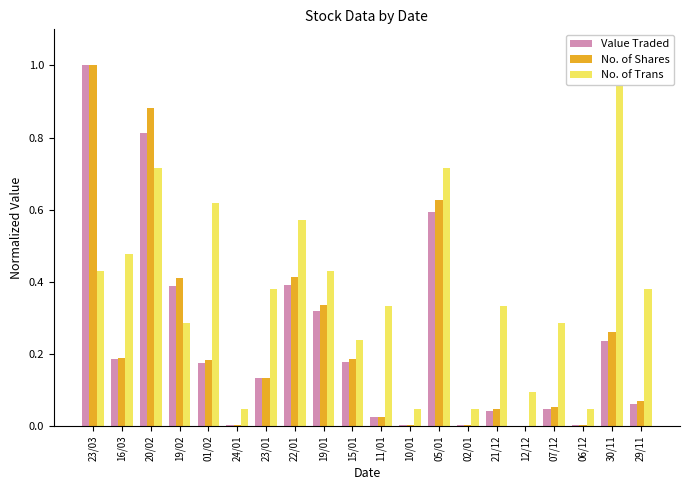

Which series has the widest spread of values?

Value Traded